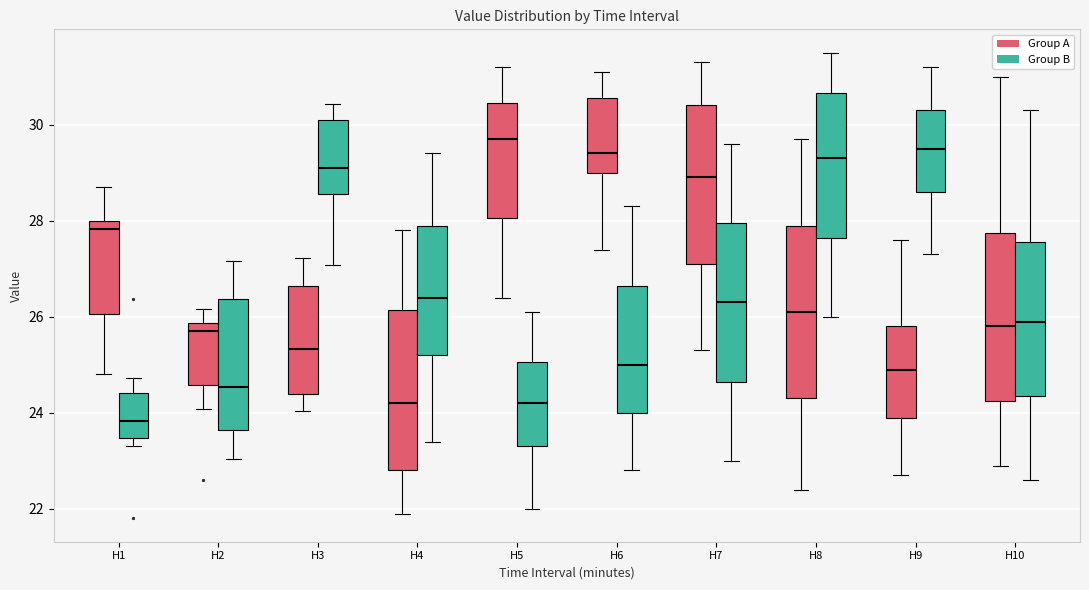

Where is the upper edge of the box for H1 (Group A) on the y-axis? The values are not printed on the chart, so give them approximately, as read against the axis.

28.0